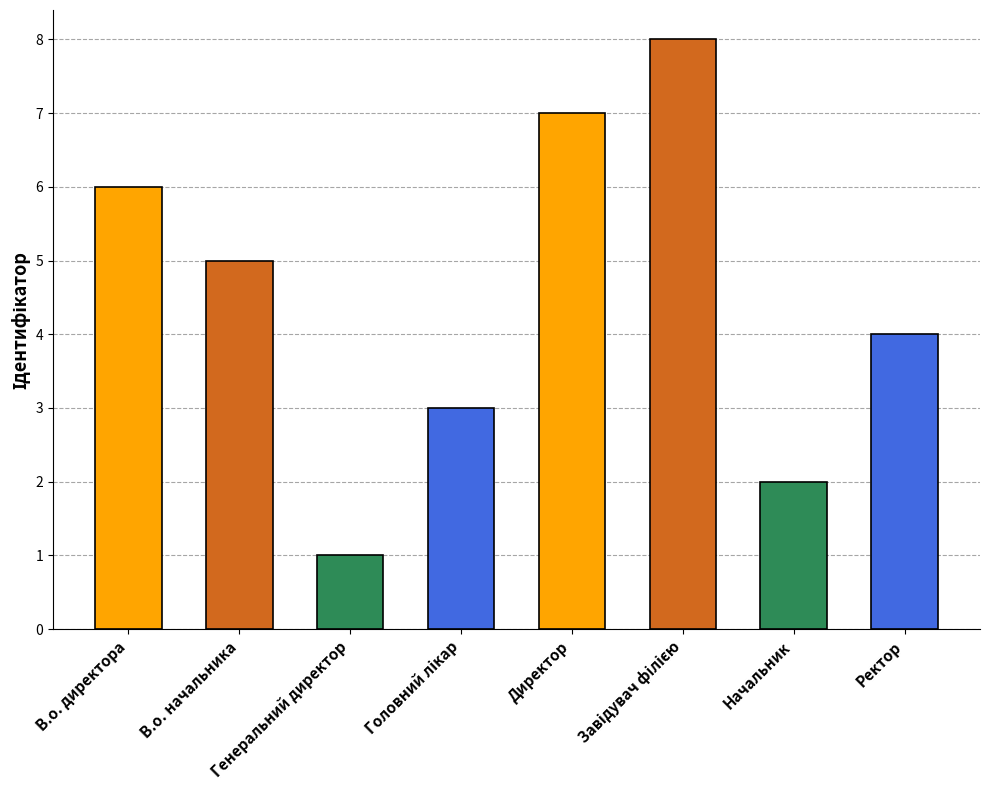

The chart shows a value of 2 at Начальник. True or false?

True